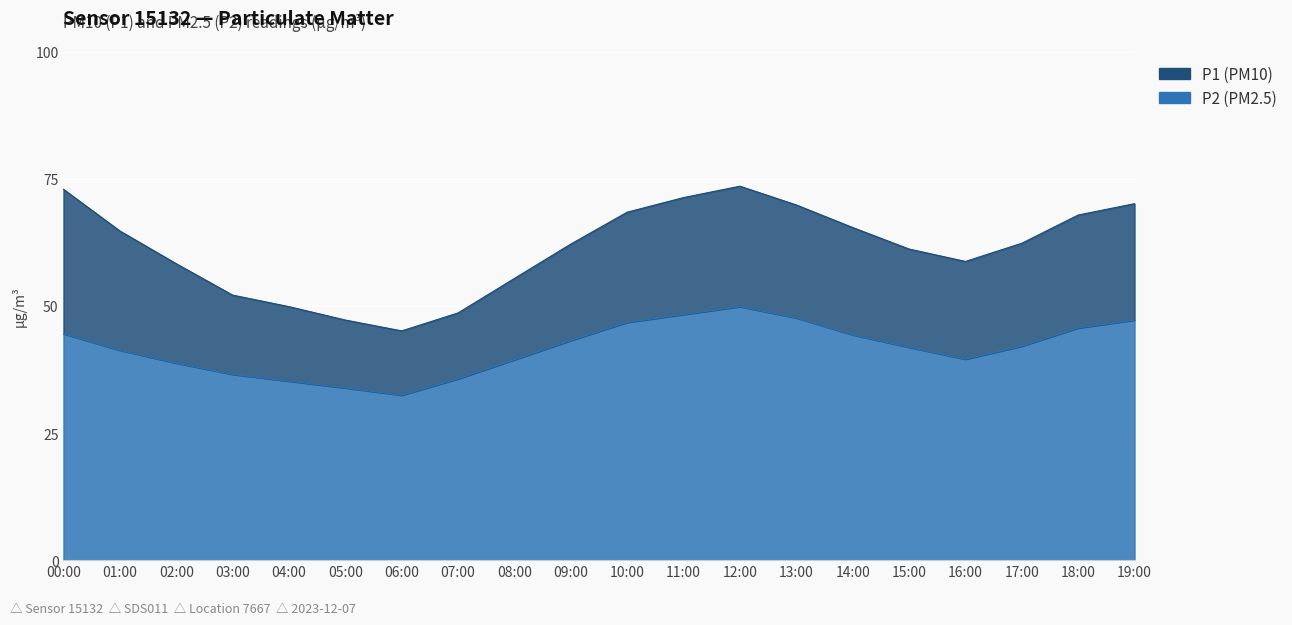

At which category is the sum across all series the highest?

12:00